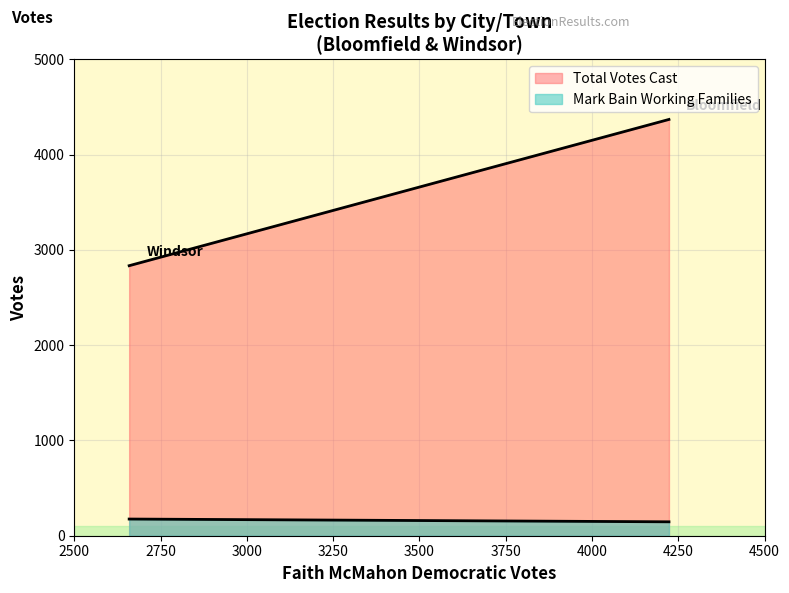

What is the sum of the Total Votes Cast values at Windsor and Bloomfield?

7203